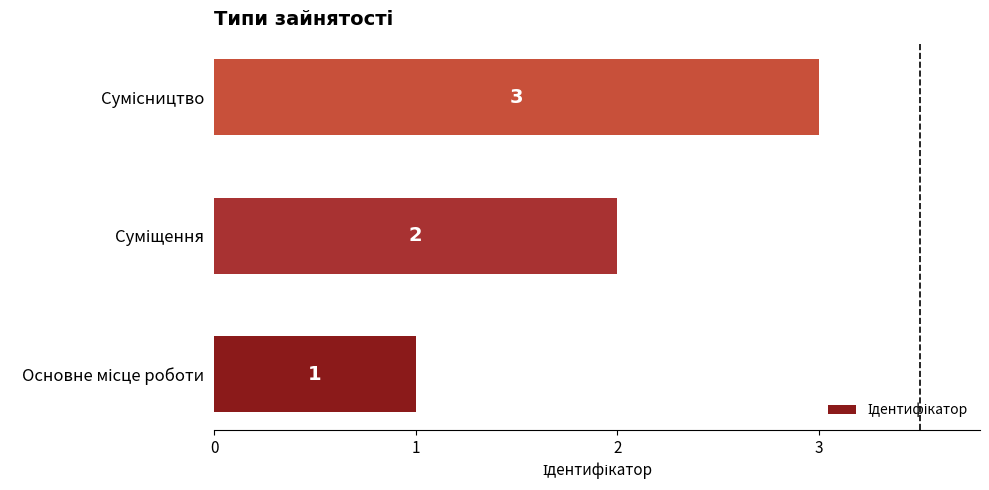

What is the sum of all values?

6